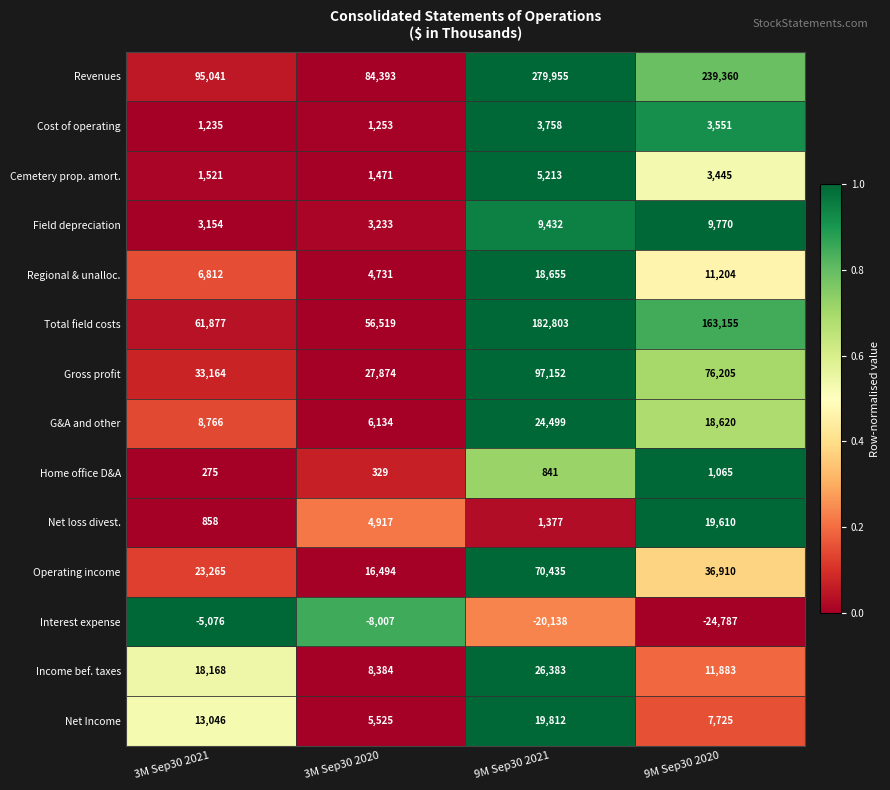

What is the total value across all series at 9M Sep30 2021?

720177